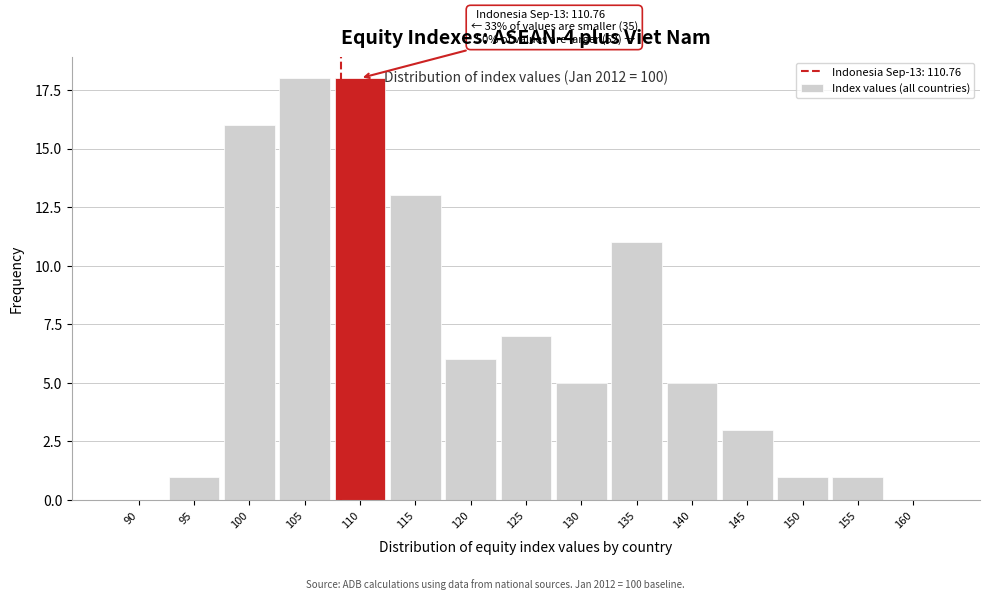

Reading left to right, transcribe all the data shown in this chart.

90=0	95=1	100=16	105=18	110=18	115=13	120=6	125=7	130=5	135=11	140=5	145=3	150=1	155=1	160=0